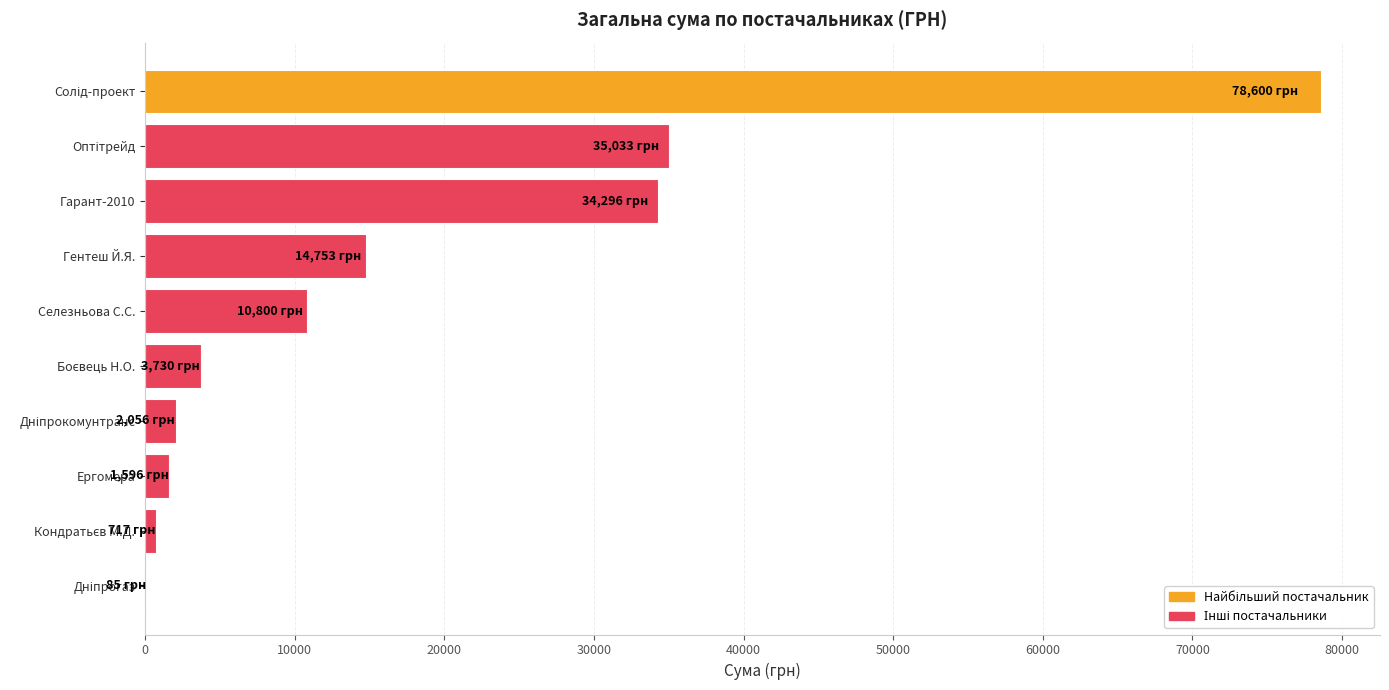

What is the maximum value shown in the chart?

78600.0